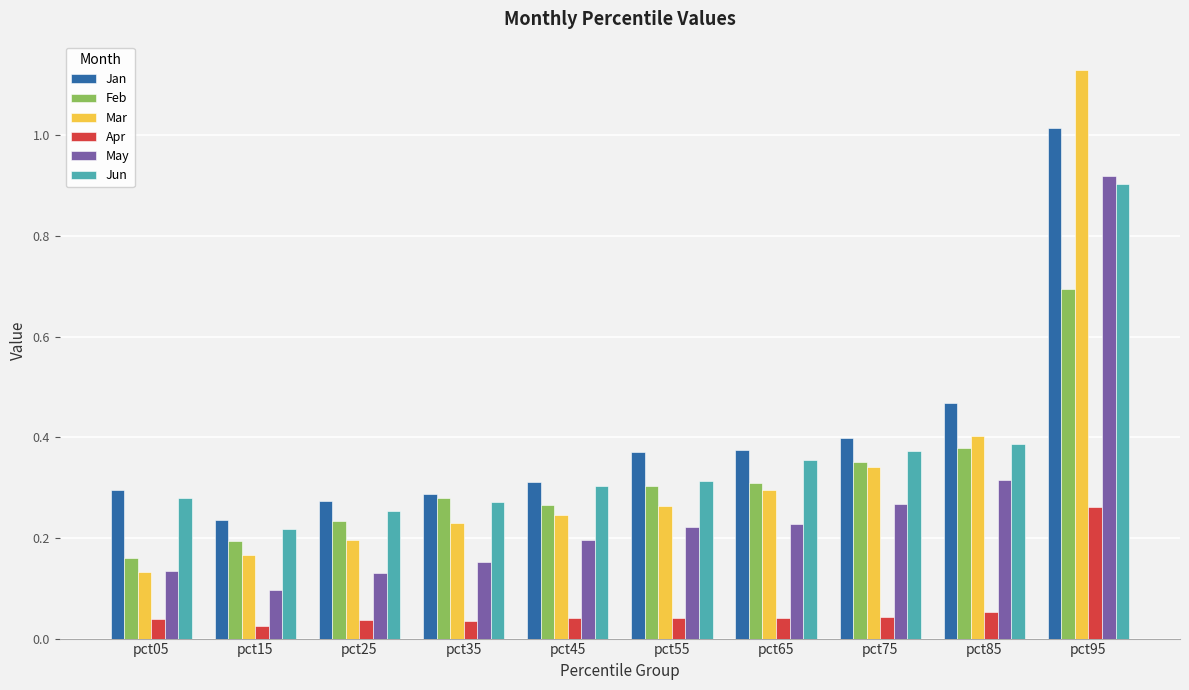

Which series has the widest spread of values?

Mar